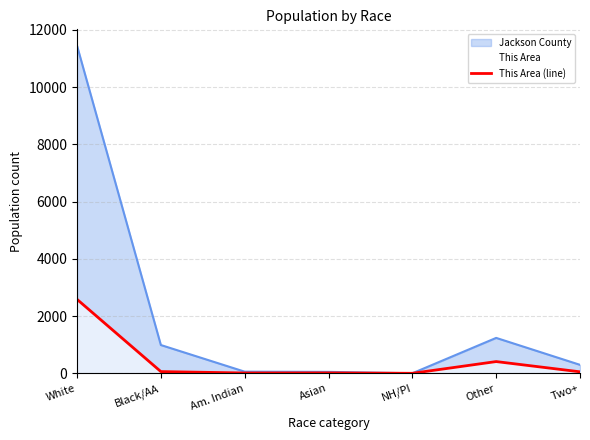

The chart shows a value of 60 at Black/AA. True or false?

True